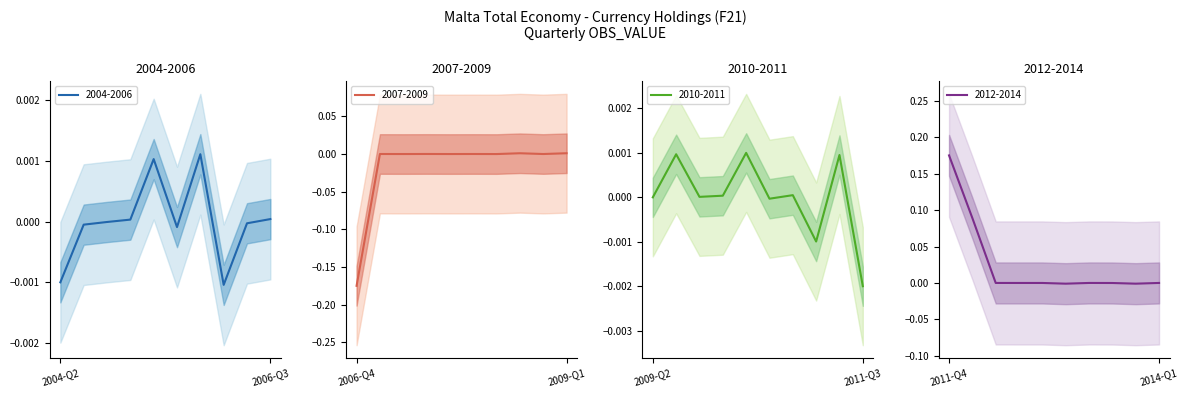

Between 2011-Q2 and 2013-Q3, which is larger?

2011-Q2